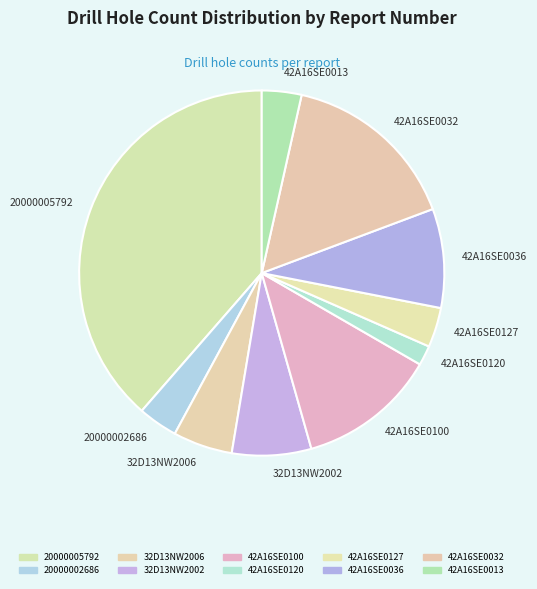

Combined, do 20000002686 and 42A16SE0036 account for over 50%?

No